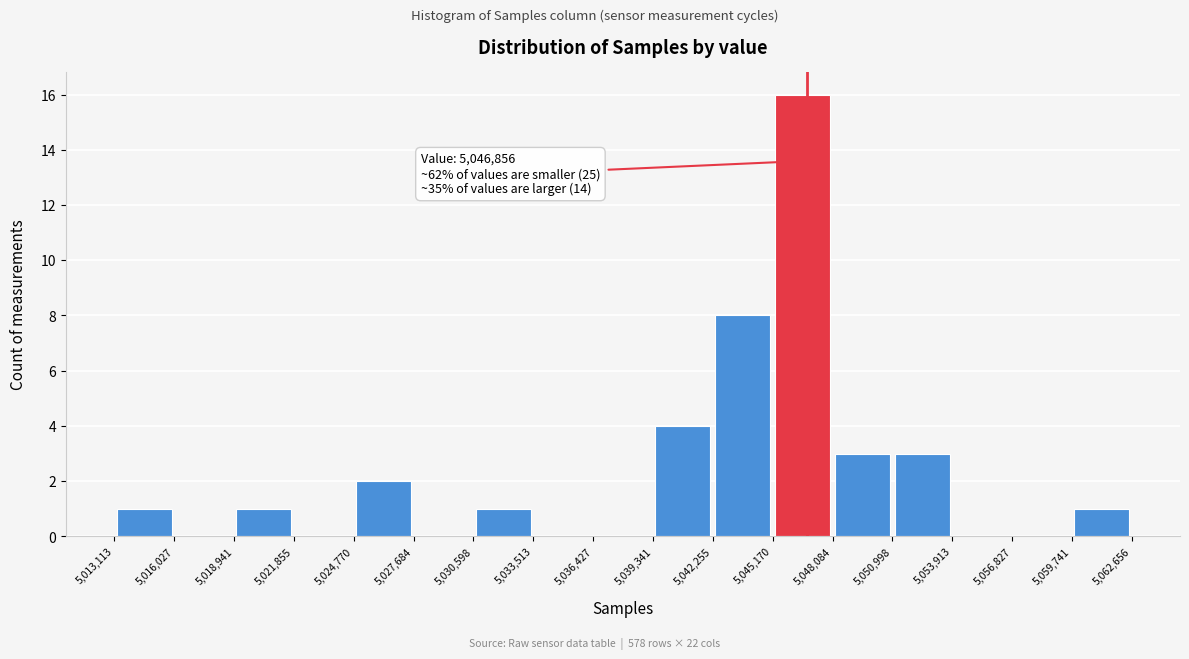

Over which range of the x-axis is the bar tallest?

5,045,170 to 5,048,084